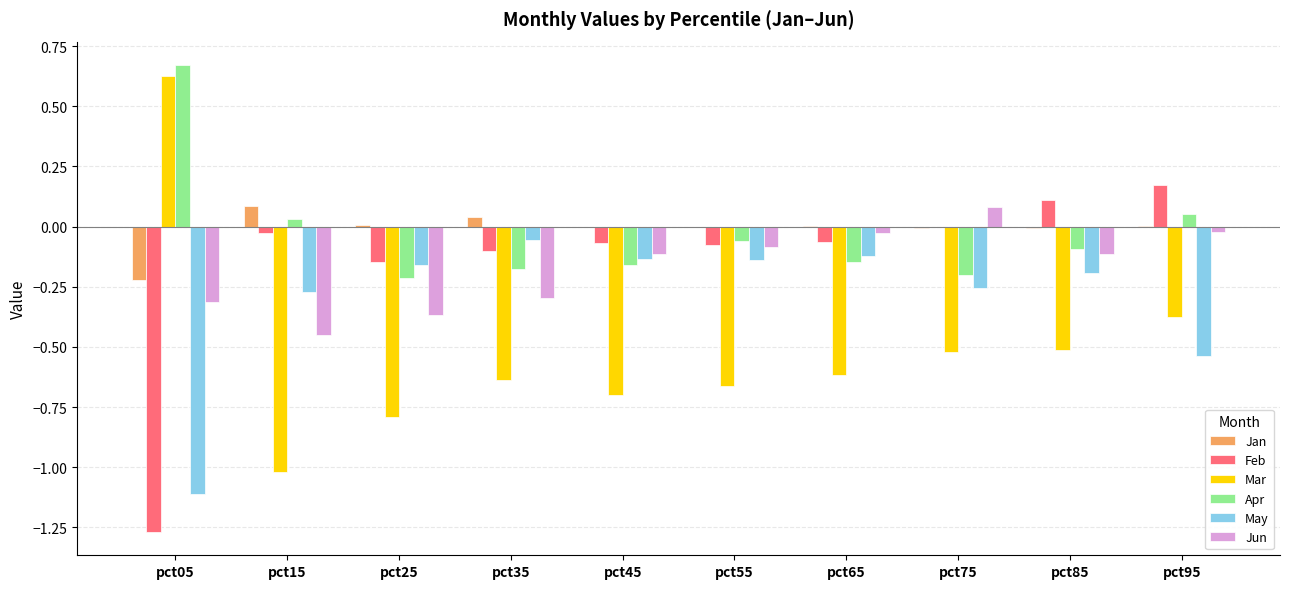

Is it true that May equals -0.2 at pct85?

True